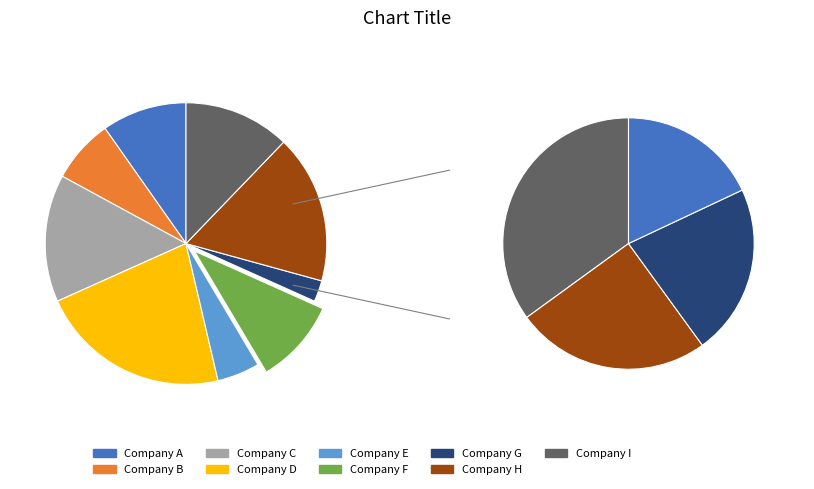

What is the smallest slice in the pie chart?

6